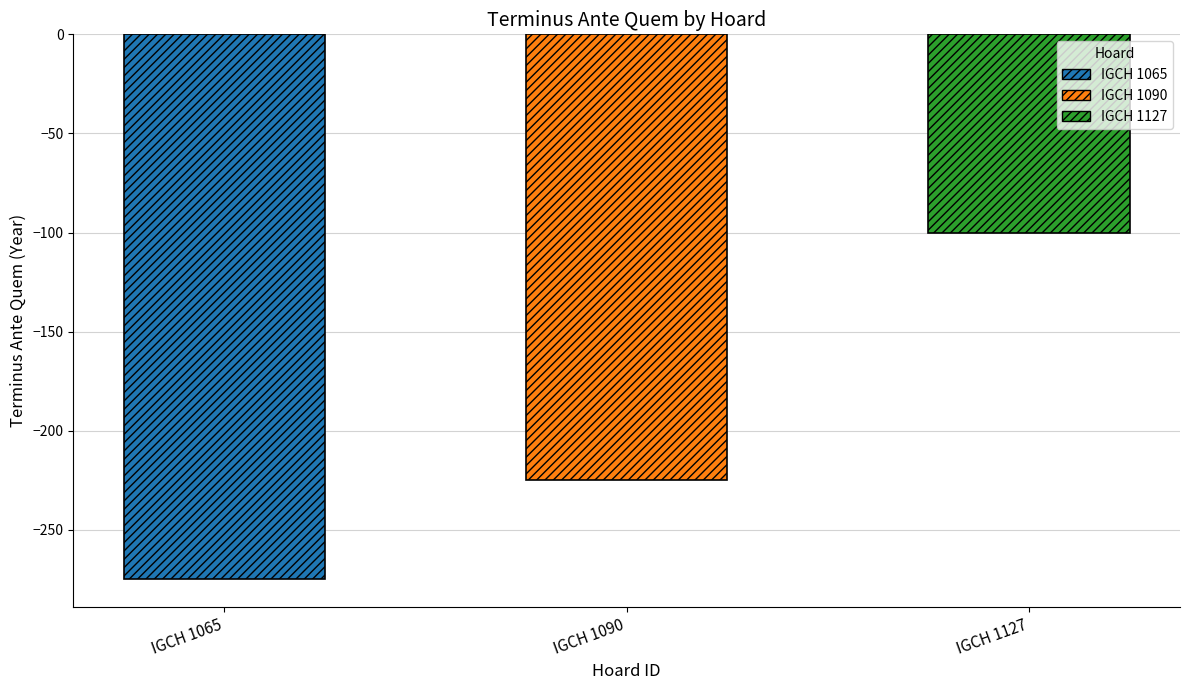

How many bars are there in total?

3